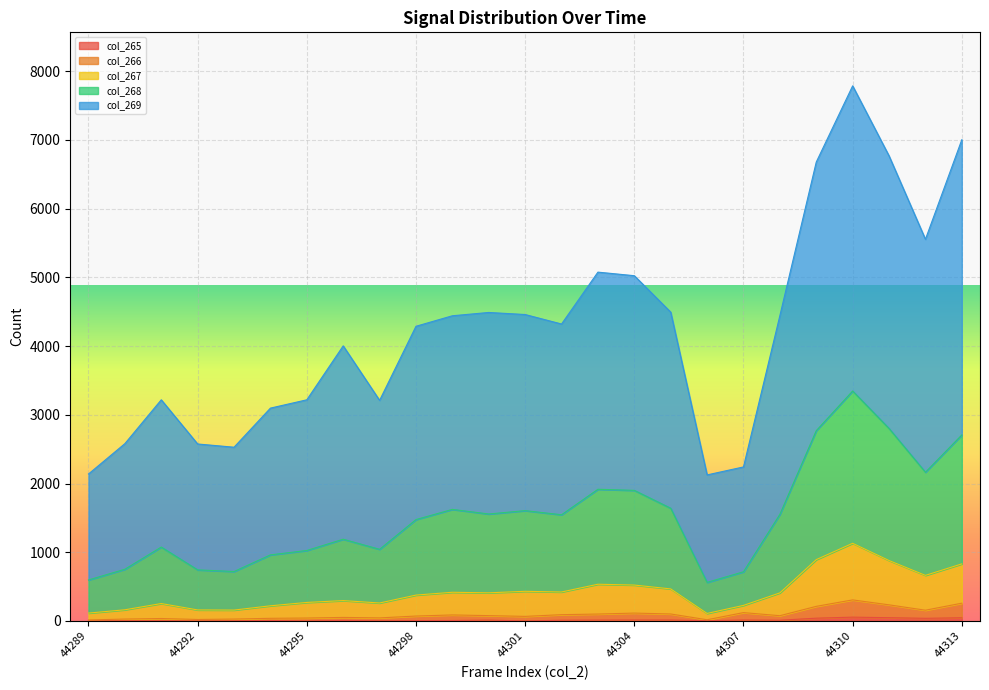

What is the value of the col_266 point at the 13th from the left?

67